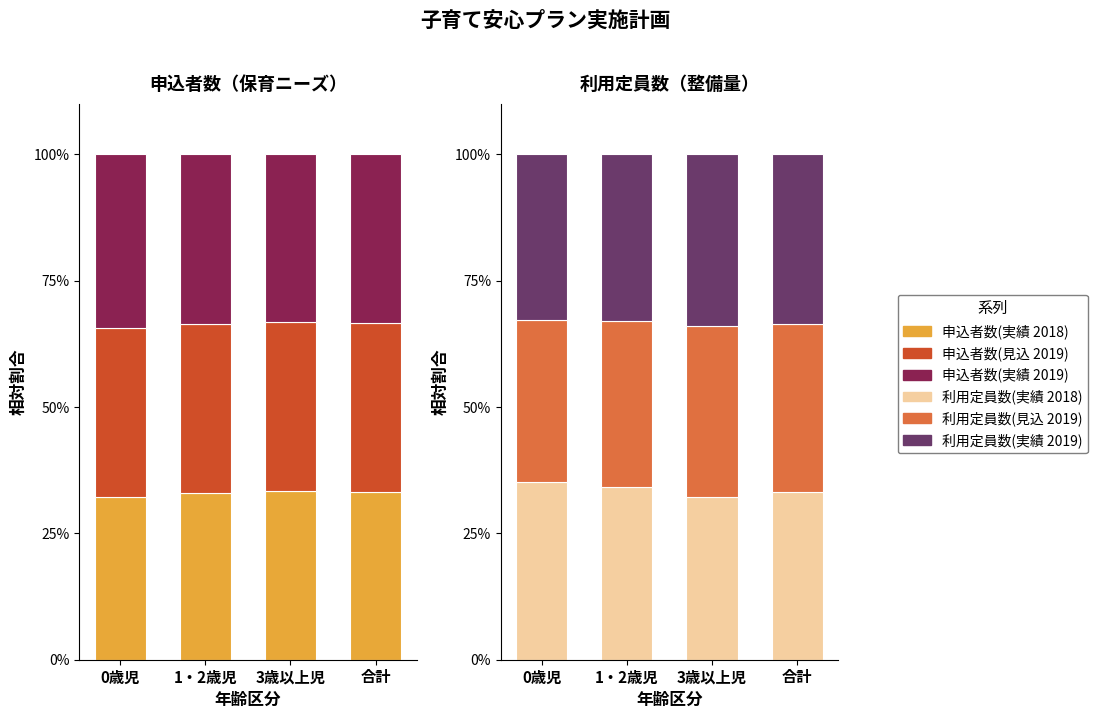

How many data points in 利用定員数(見込 2019) are above 33?

2